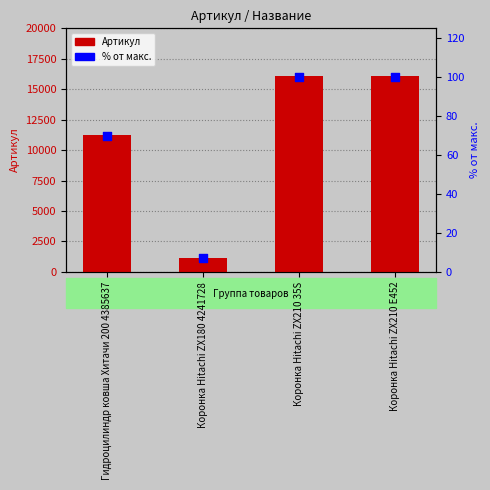

Which series has the largest Y range (max minus min)?

Артикул